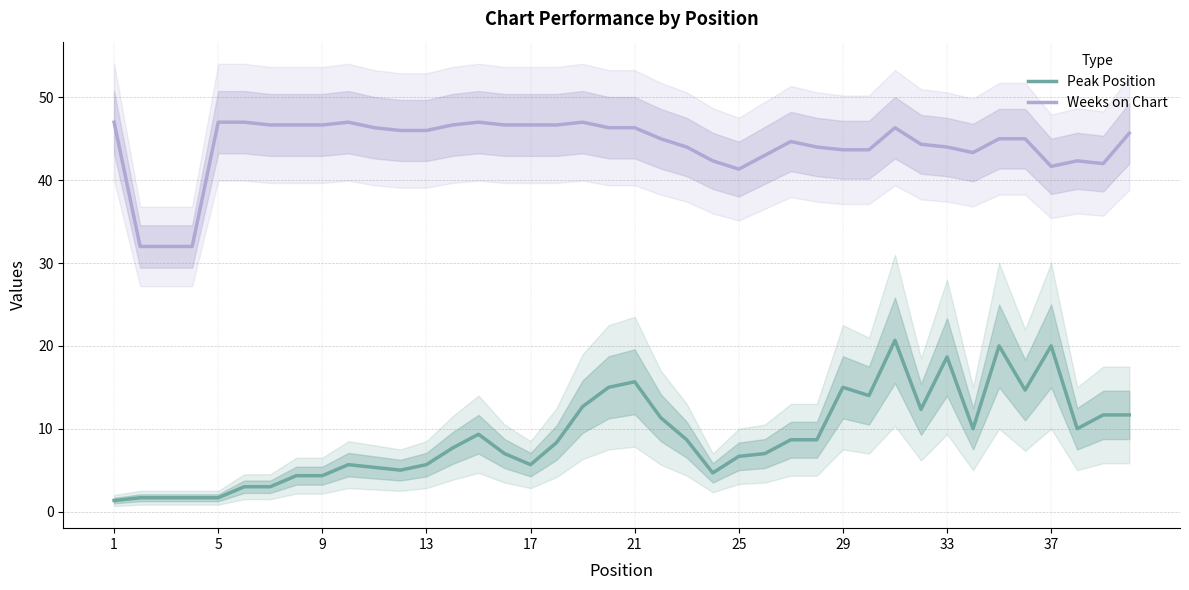

What is the maximum value for Weeks on Chart?

47.0